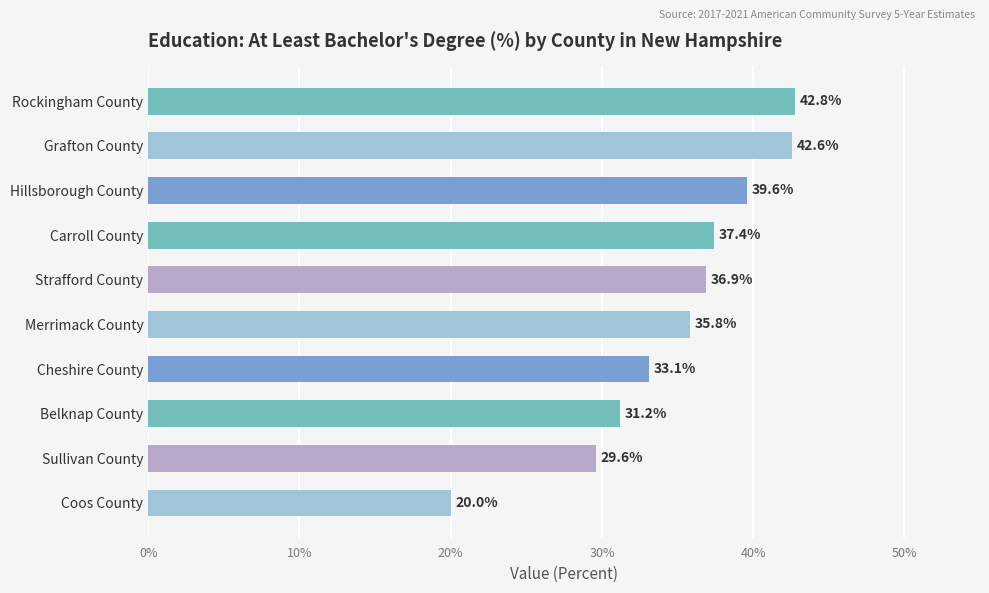

Reading bottom to top, transcribe all the data shown in this chart.

20.0	29.6	31.2	33.1	35.8	36.9	37.4	39.6	42.6	42.8